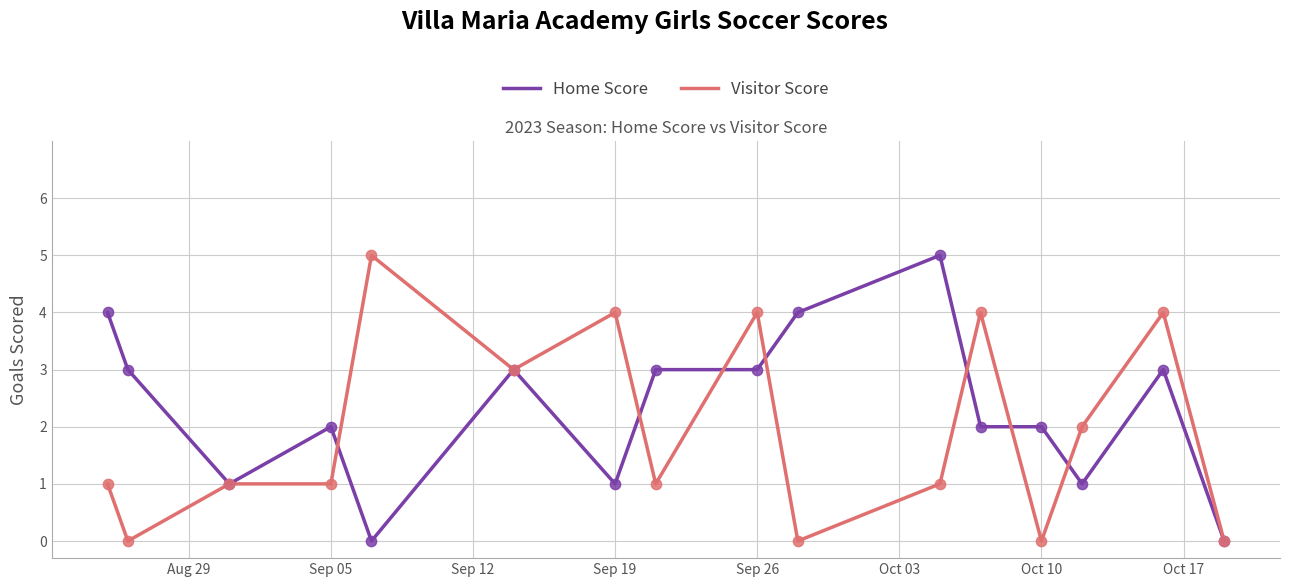

What are all the series names shown in the legend?

Home Score, Visitor Score